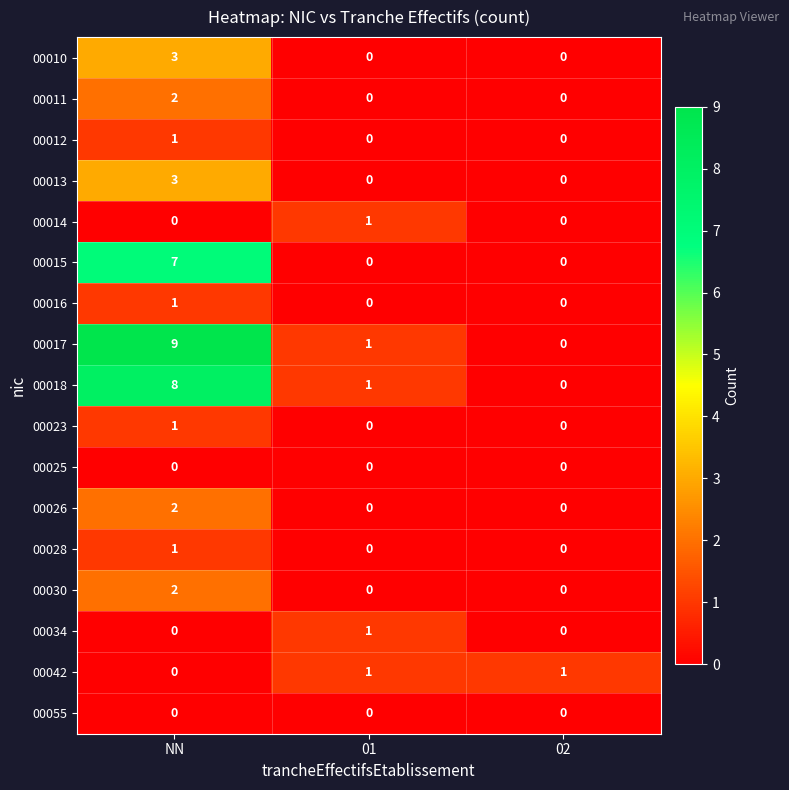

Which label corresponds to the largest value in the chart?

NN